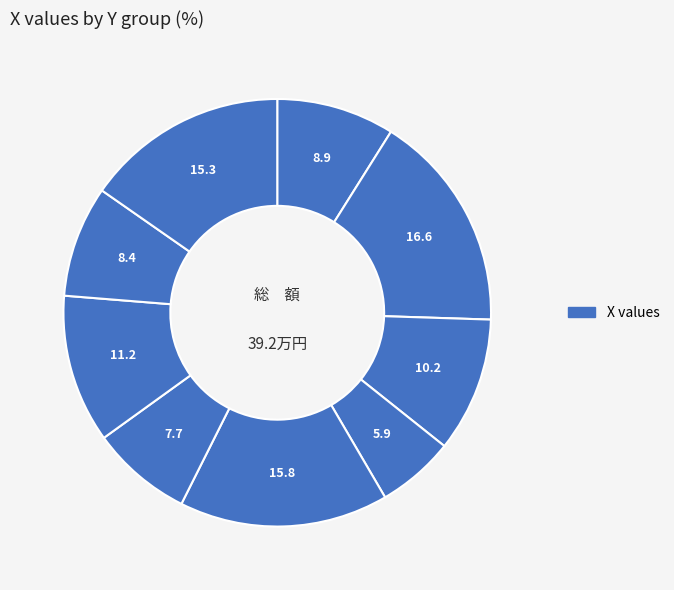

Count the number of slices in the pie.

9